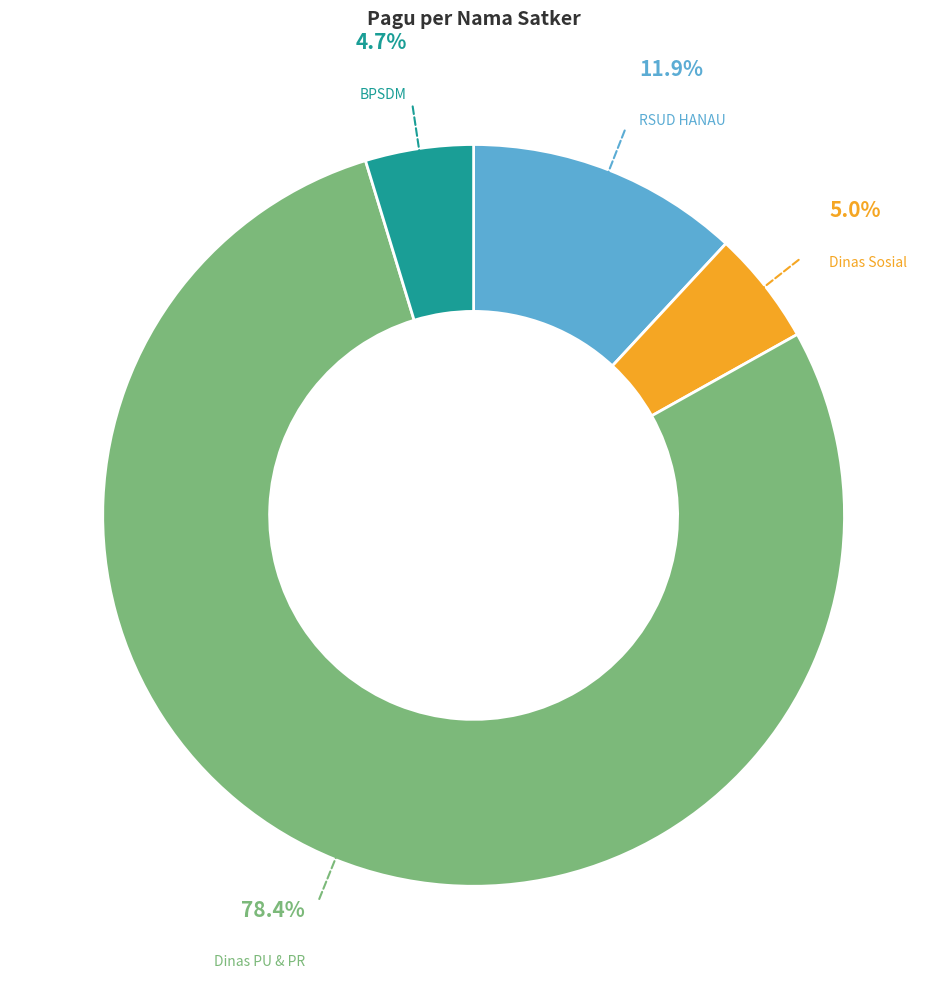

Is there a majority slice in this chart?

Yes